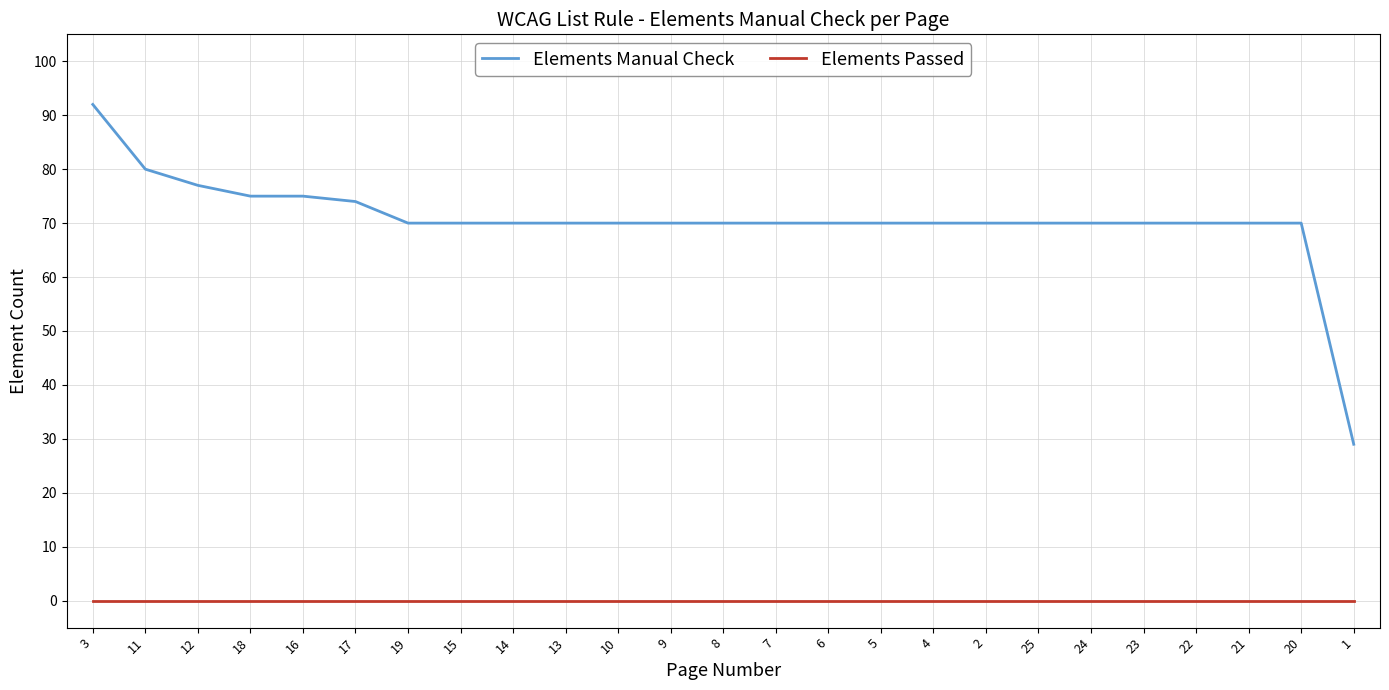

What is the highest value of the Elements Manual Check series?

92